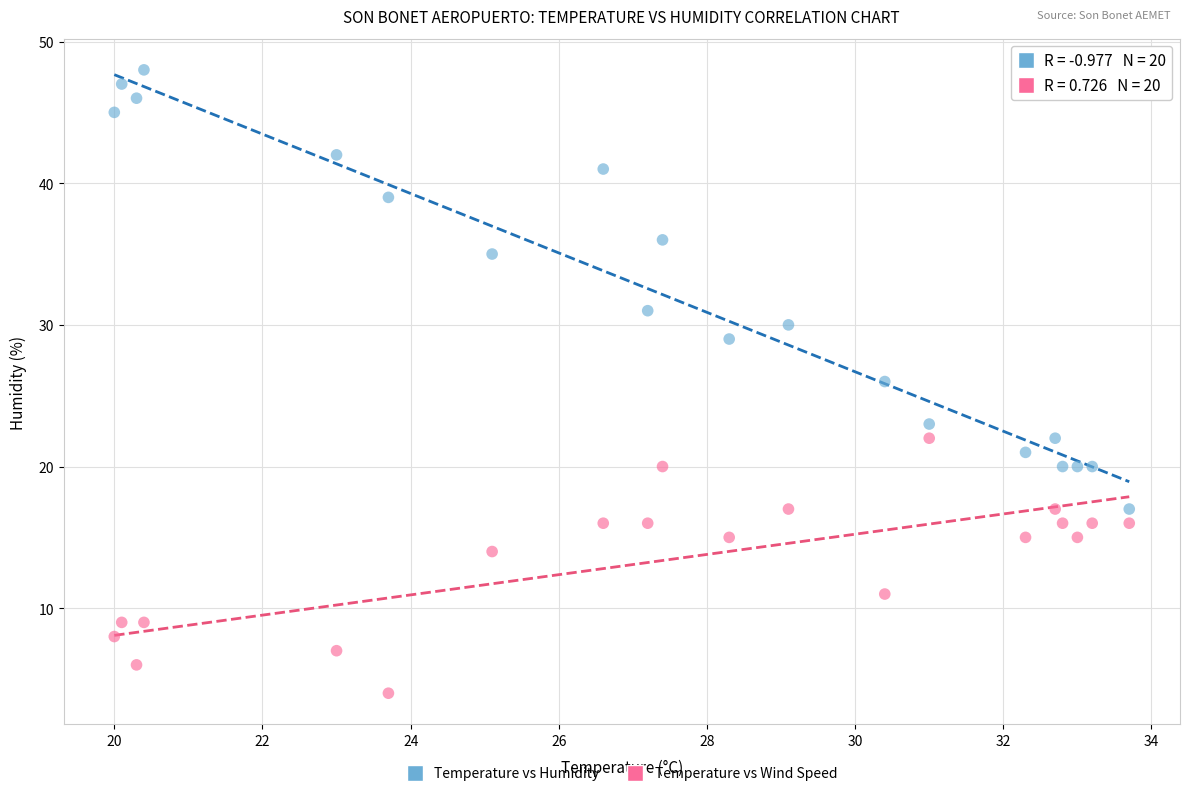

Which series reaches the minimum Y coordinate?

Temperature vs Wind Speed